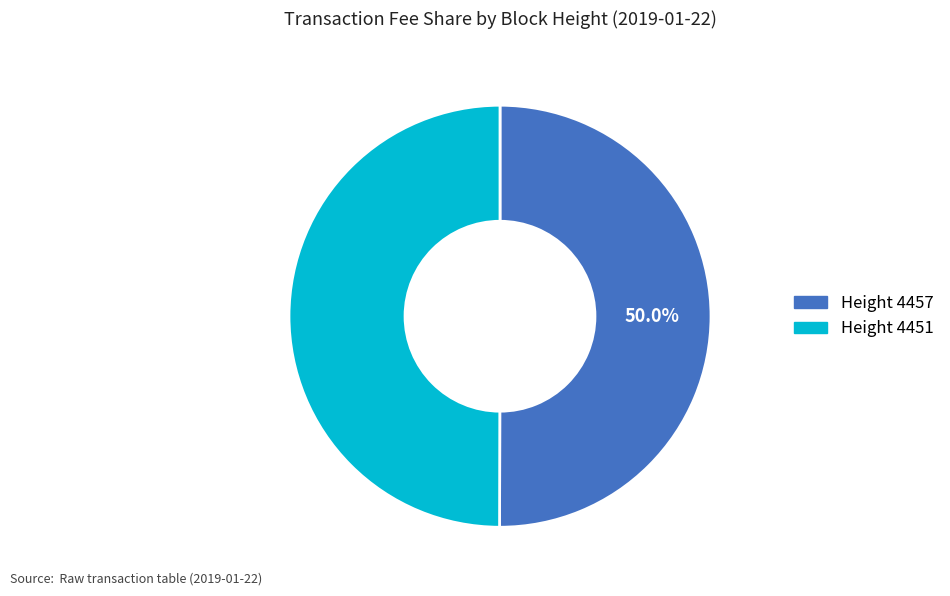

Which category accounts for the majority?

4457